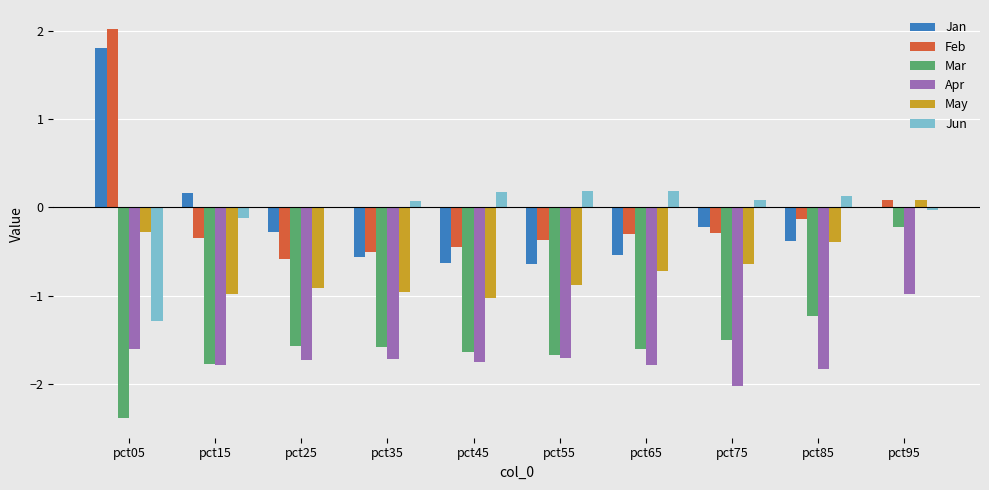

At which category is the sum across all series the highest?

pct95